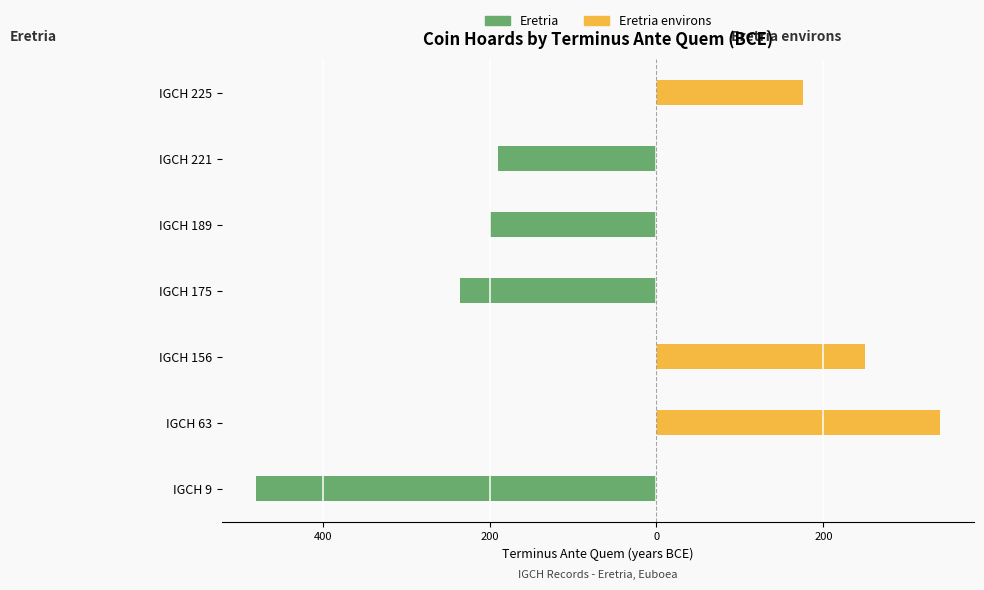

The Eretria environs series shows 0 at IGCH 221. True or false?

True